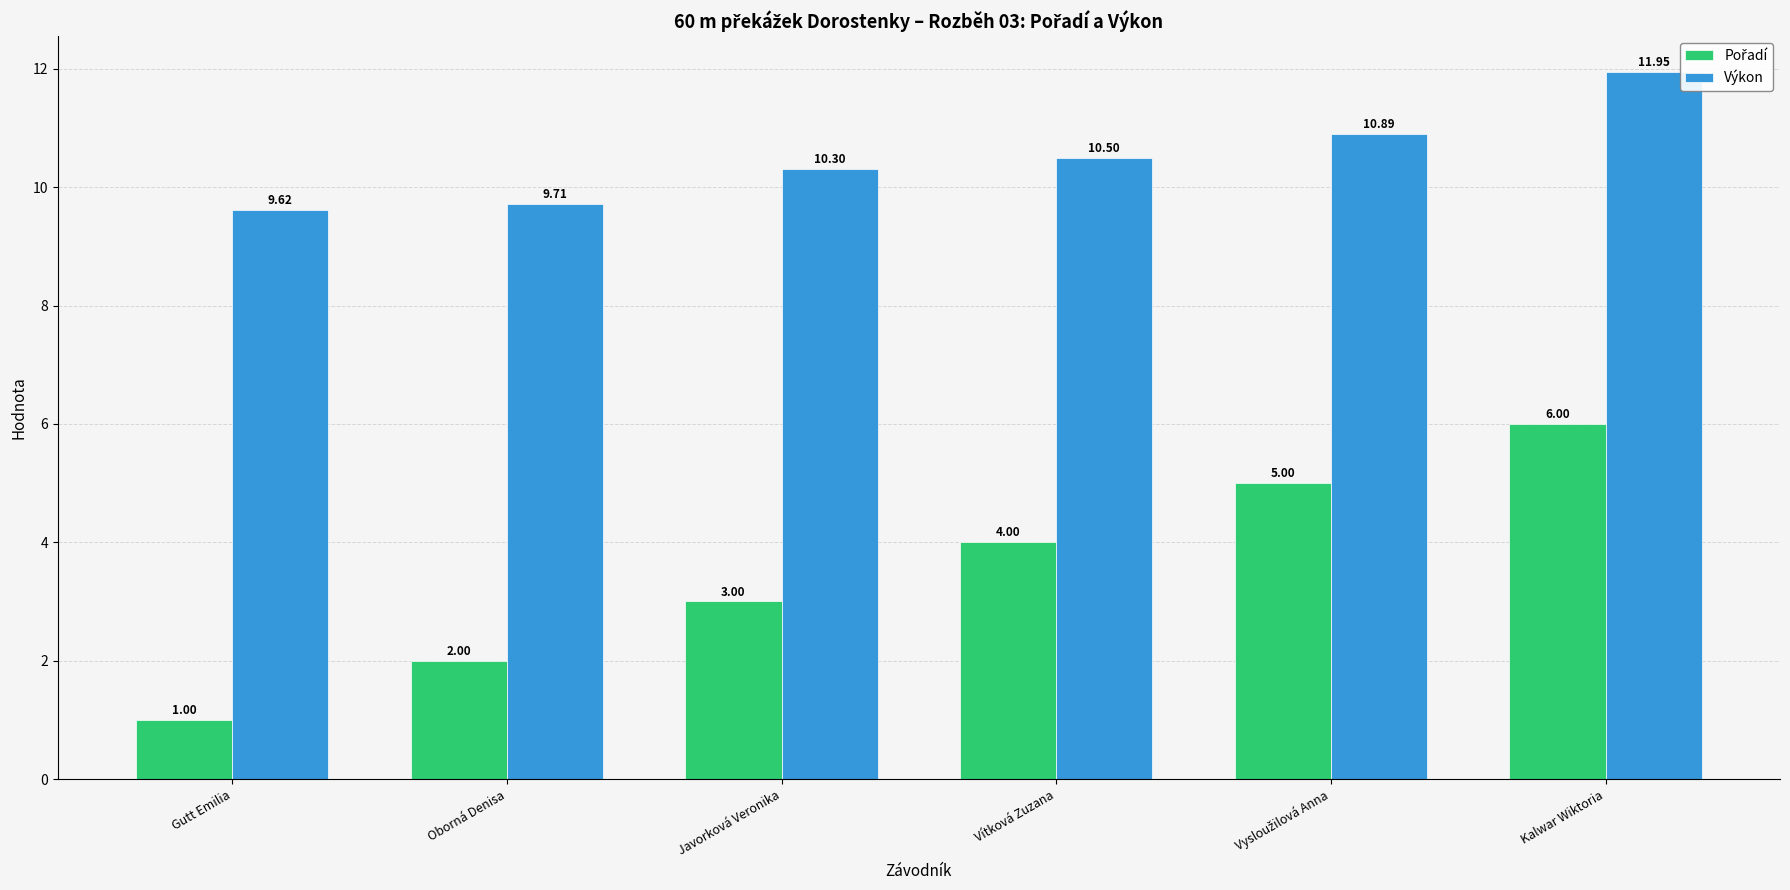

Where does the Výkon series first go above 10?

Javorková Veronika